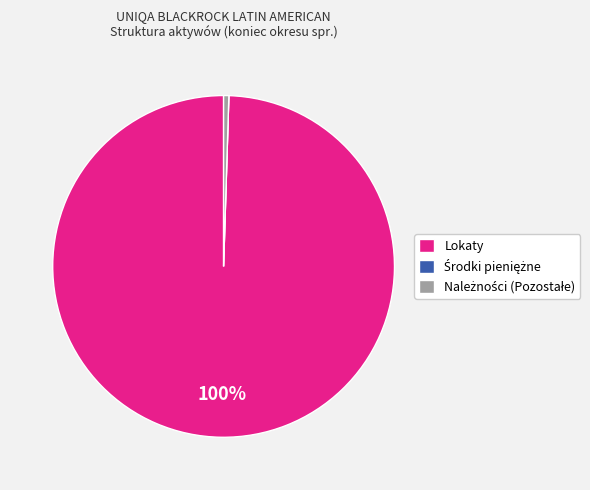

Which category has the biggest portion of the pie?

Lokaty